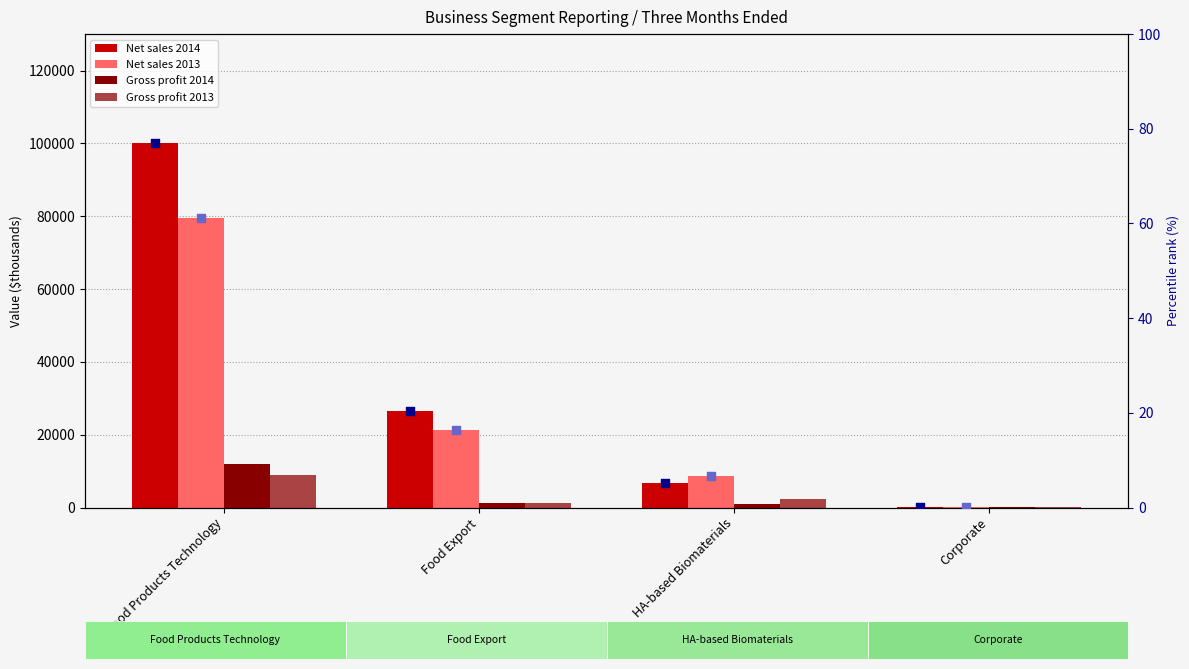

Which series has the largest total across all categories?

Net sales 2014